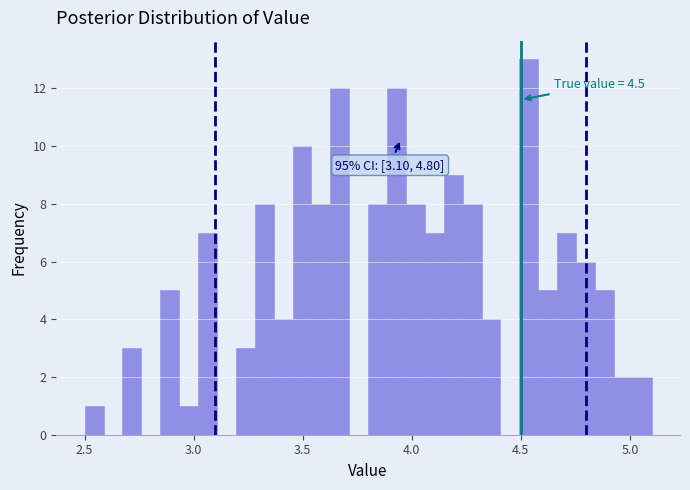

Read against the x-axis, roughly where is the centre of the tallest bar?

4.55